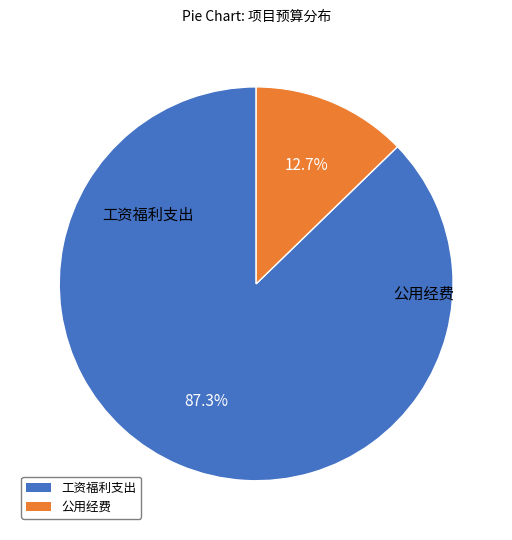

Does any single category account for the majority?

Yes